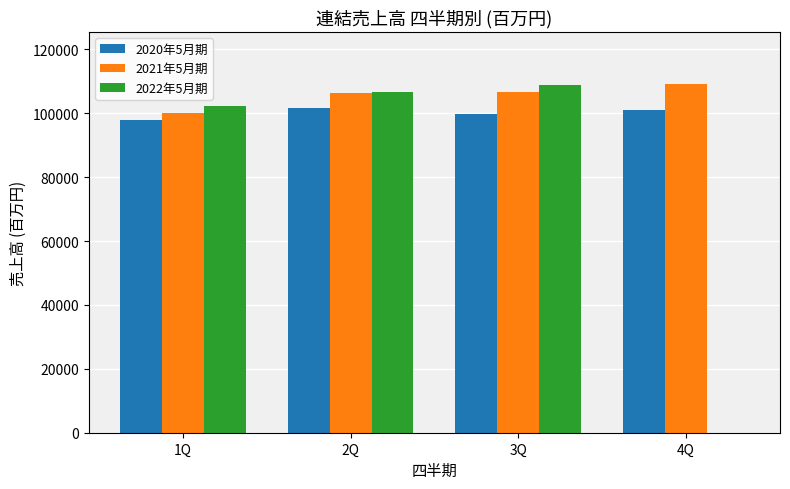

What is the greatest value displayed?

109147